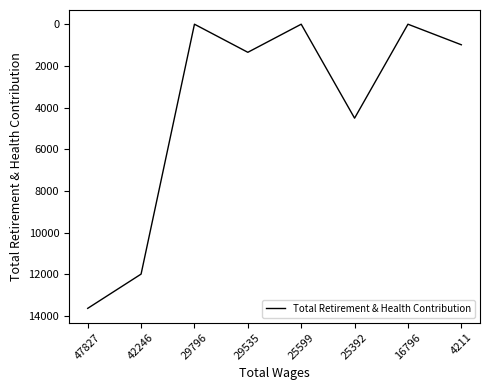

At which category does the data reach its first local valley?

29796